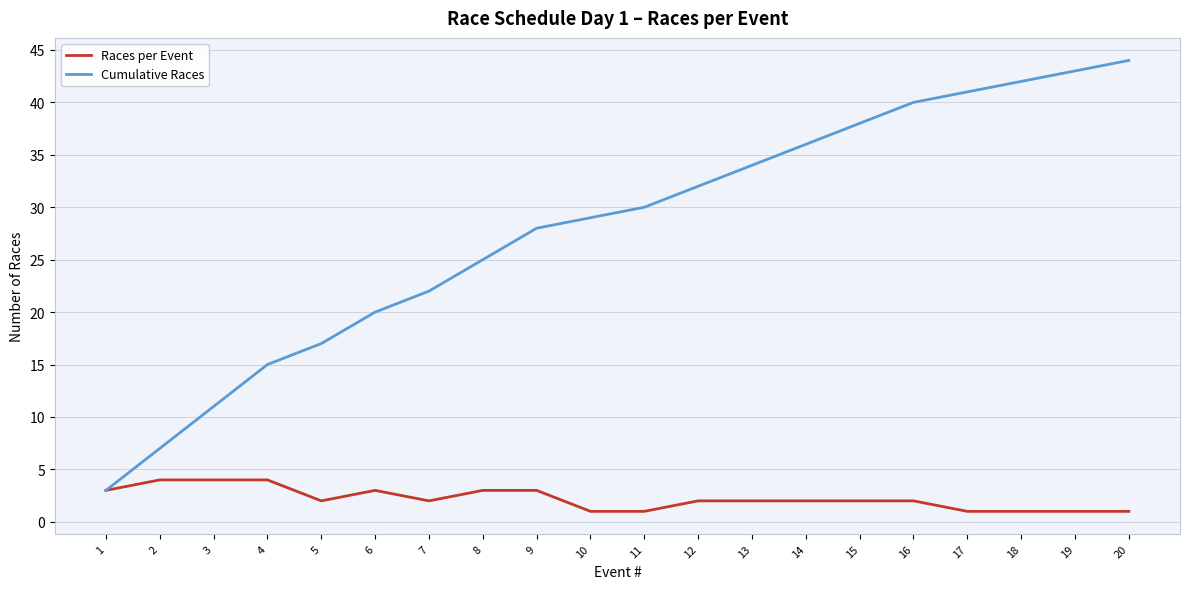

Rank the series by their maximum value, from highest to lowest.

Cumulative Races, Races per Event